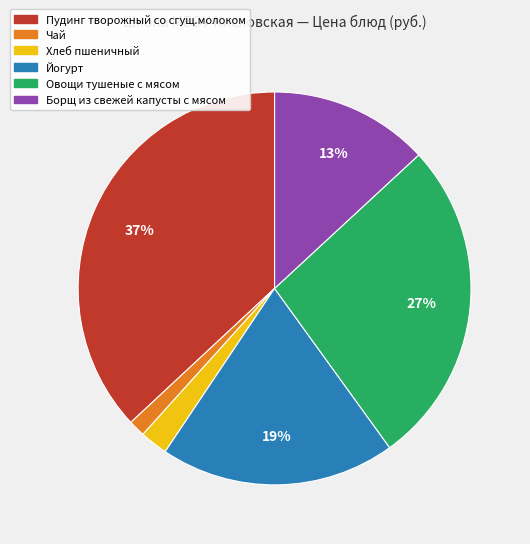

Which category has the smallest portion of the pie?

Чай